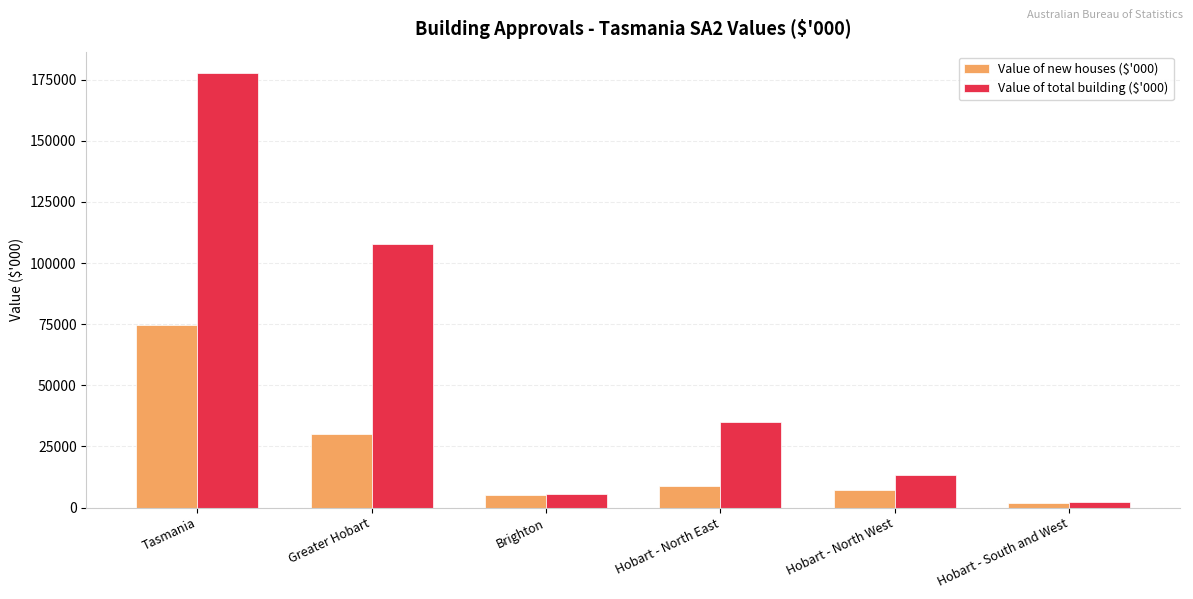

What is the label of the 3rd bar from the right?

Hobart - North East